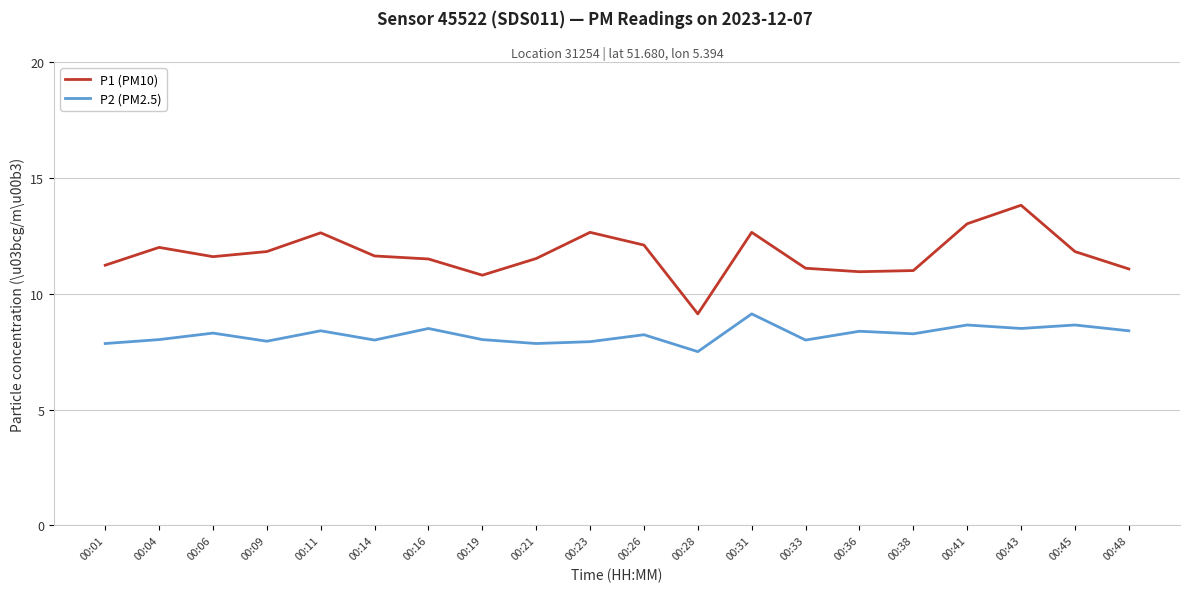

What are all the series names shown in the legend?

P1 (PM10), P2 (PM2.5)